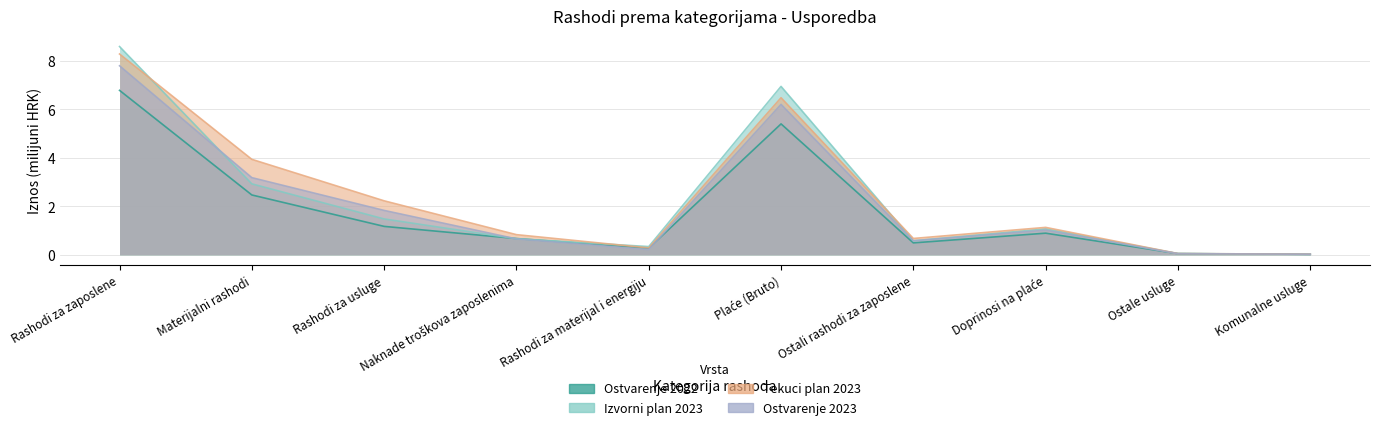

Where do Ostvarenje 2022 and Ostvarenje 2023 first cross each other?

Rashodi za usluge and Naknade troškova zaposlenima